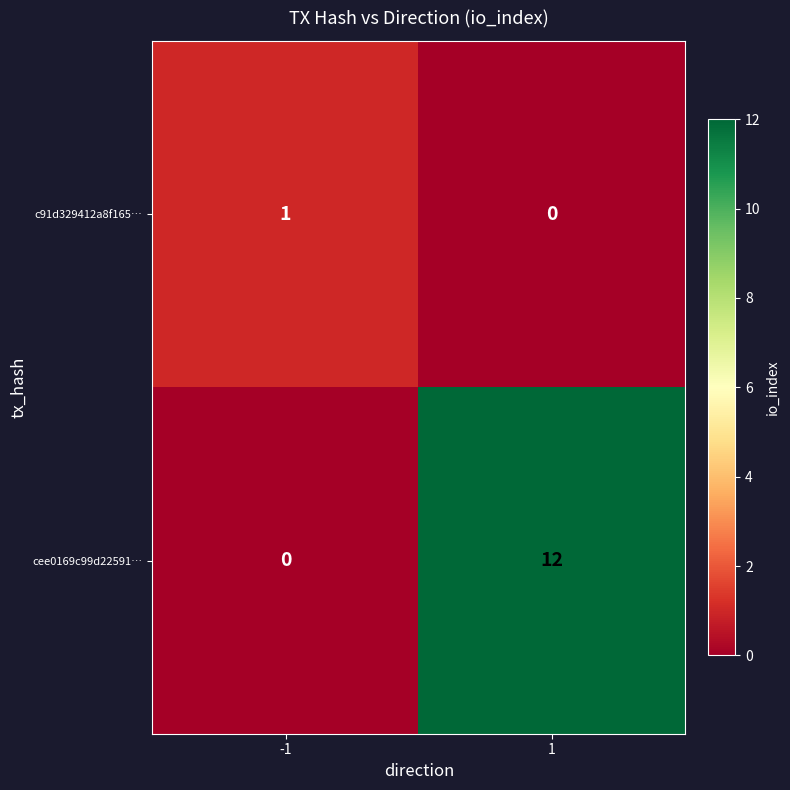

At how many categories does at least one series exceed 6?

1